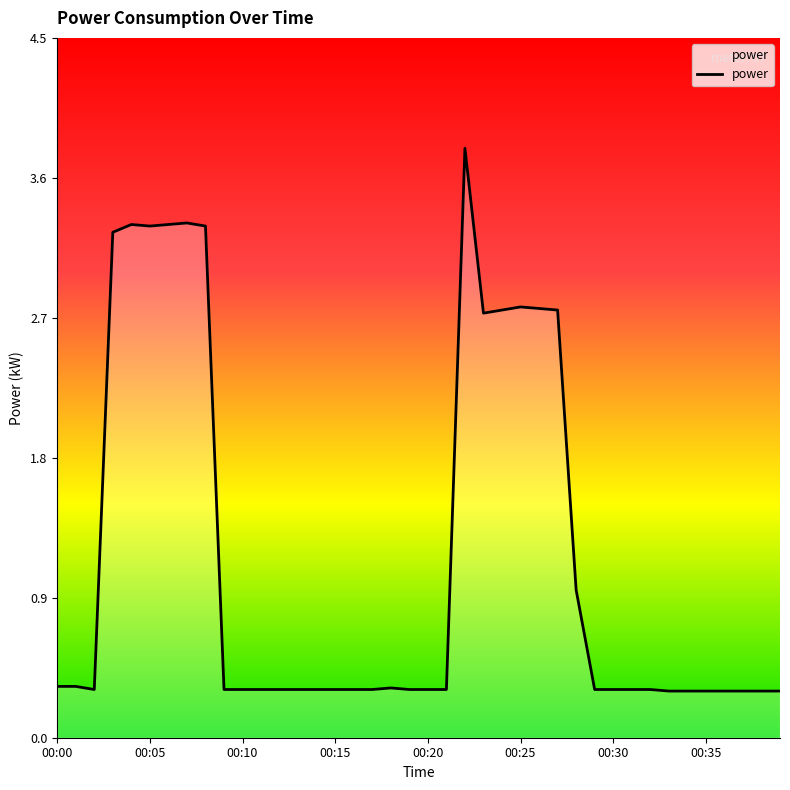

What is the maximum value shown in the chart?

3.8